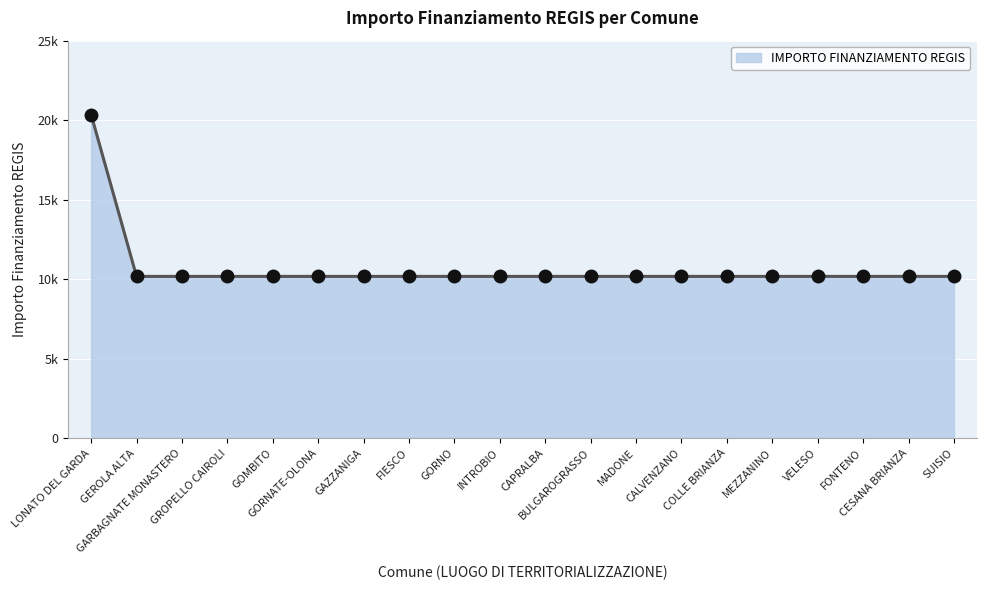

Between CESANA BRIANZA and CALVENZANO, which is larger?

CESANA BRIANZA